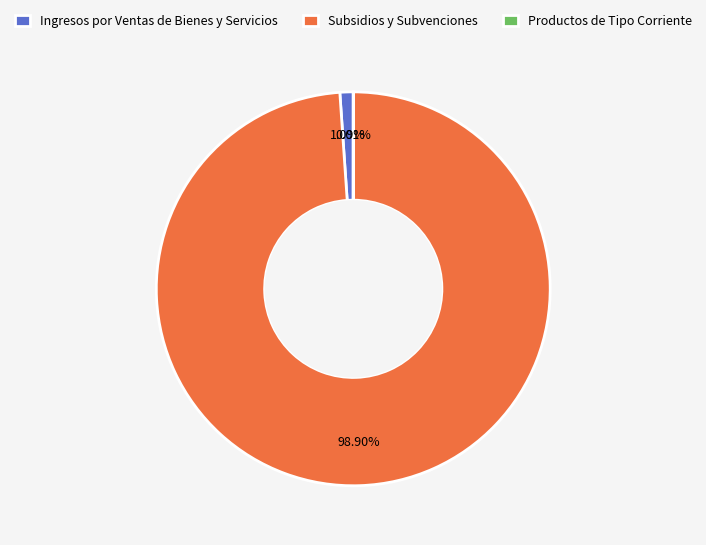

Combined, what portion of the pie is Ingresos por Ventas de Bienes y Servicios and Subsidios y Subvenciones?

100.0%